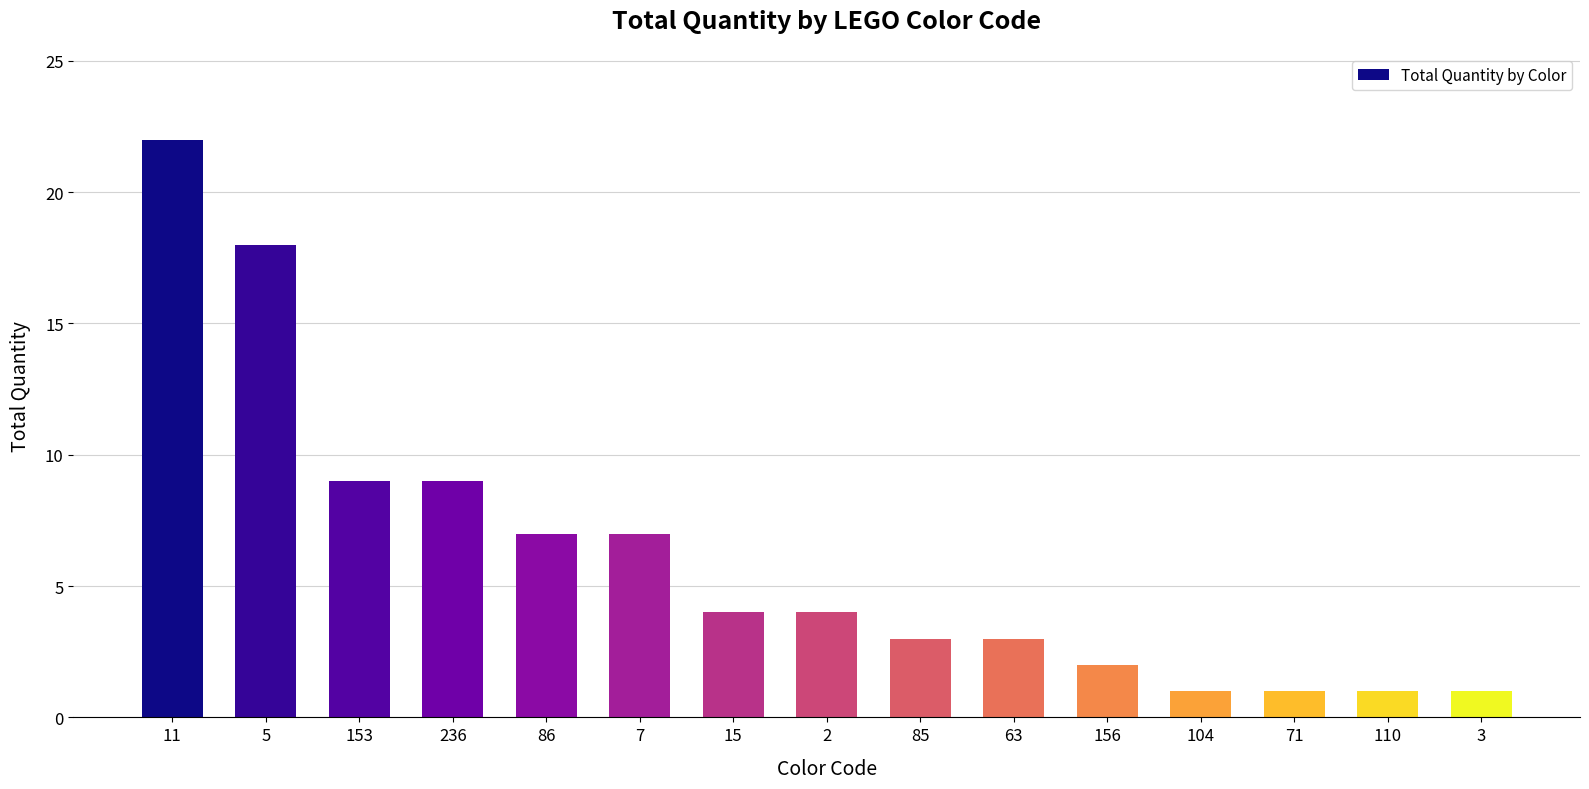

The value at 15 is 4. True or false?

True